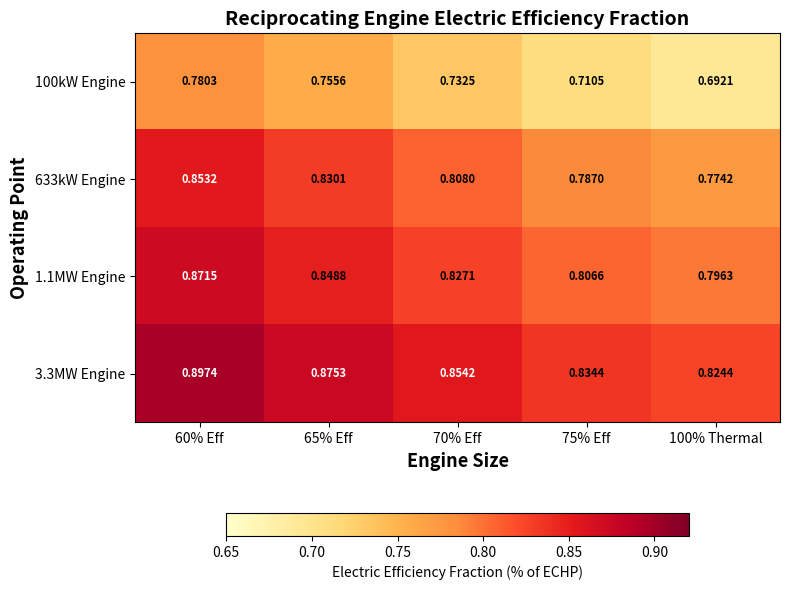

Which series has the widest spread of values?

100kW Engine